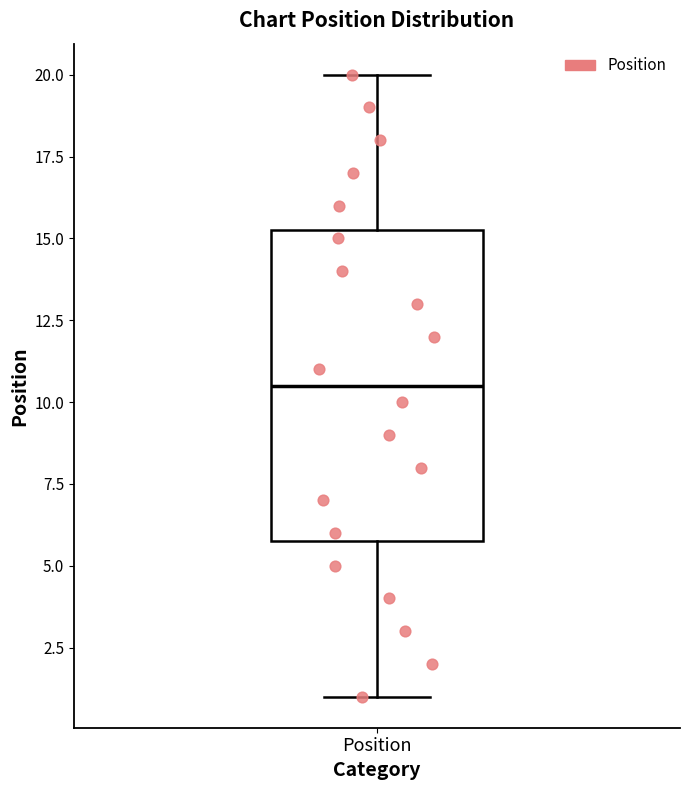

Where is the upper edge of the box for Position on the y-axis? The values are not printed on the chart, so give them approximately, as read against the axis.

15.5